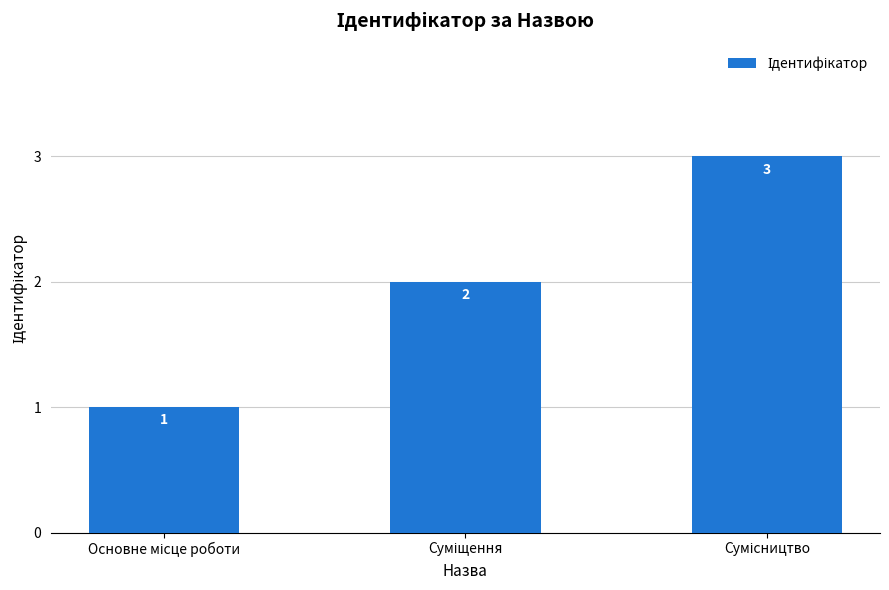

How many categories are shown in the chart?

3